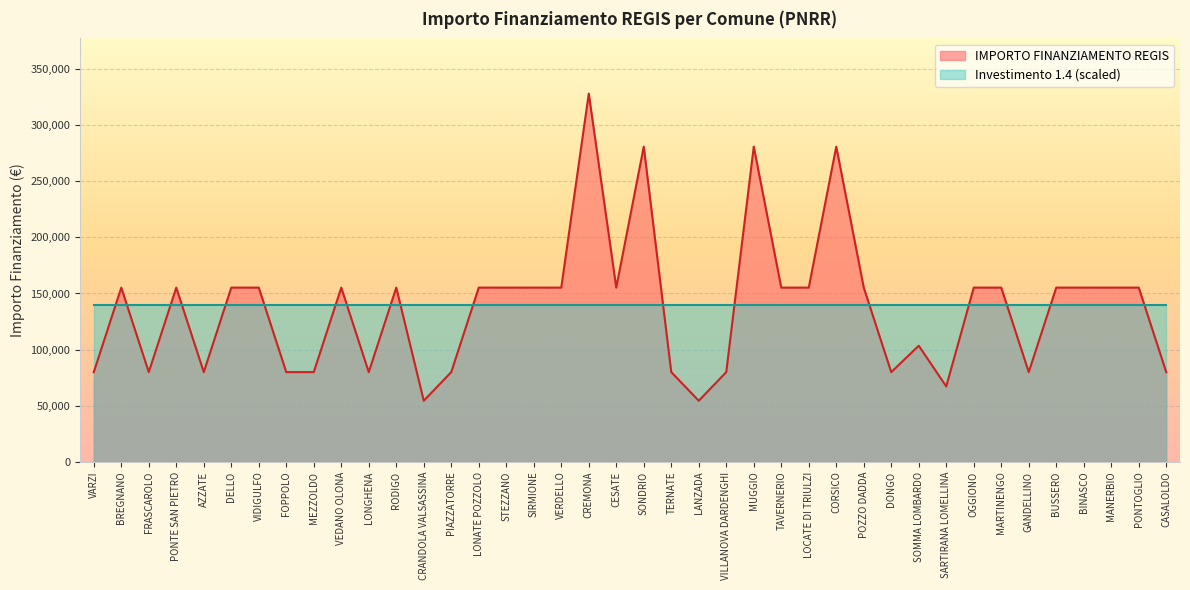

True or false: the data shows 79922 at GANDELLINO.

True